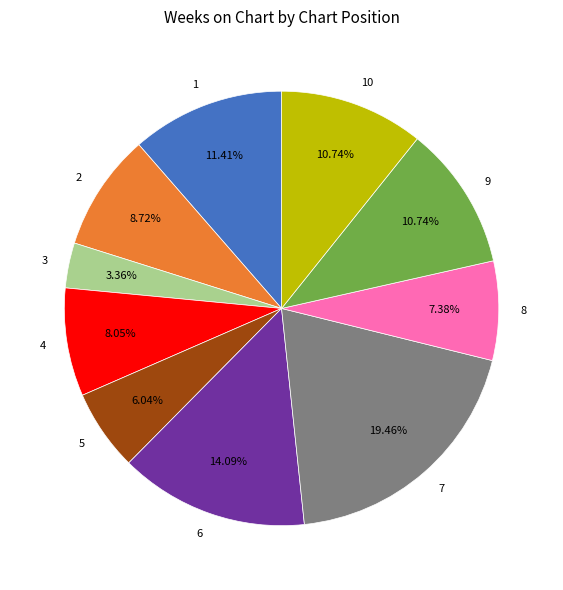

To the nearest percent, what is the difference between the 10 and 5 slice percentages?

5%